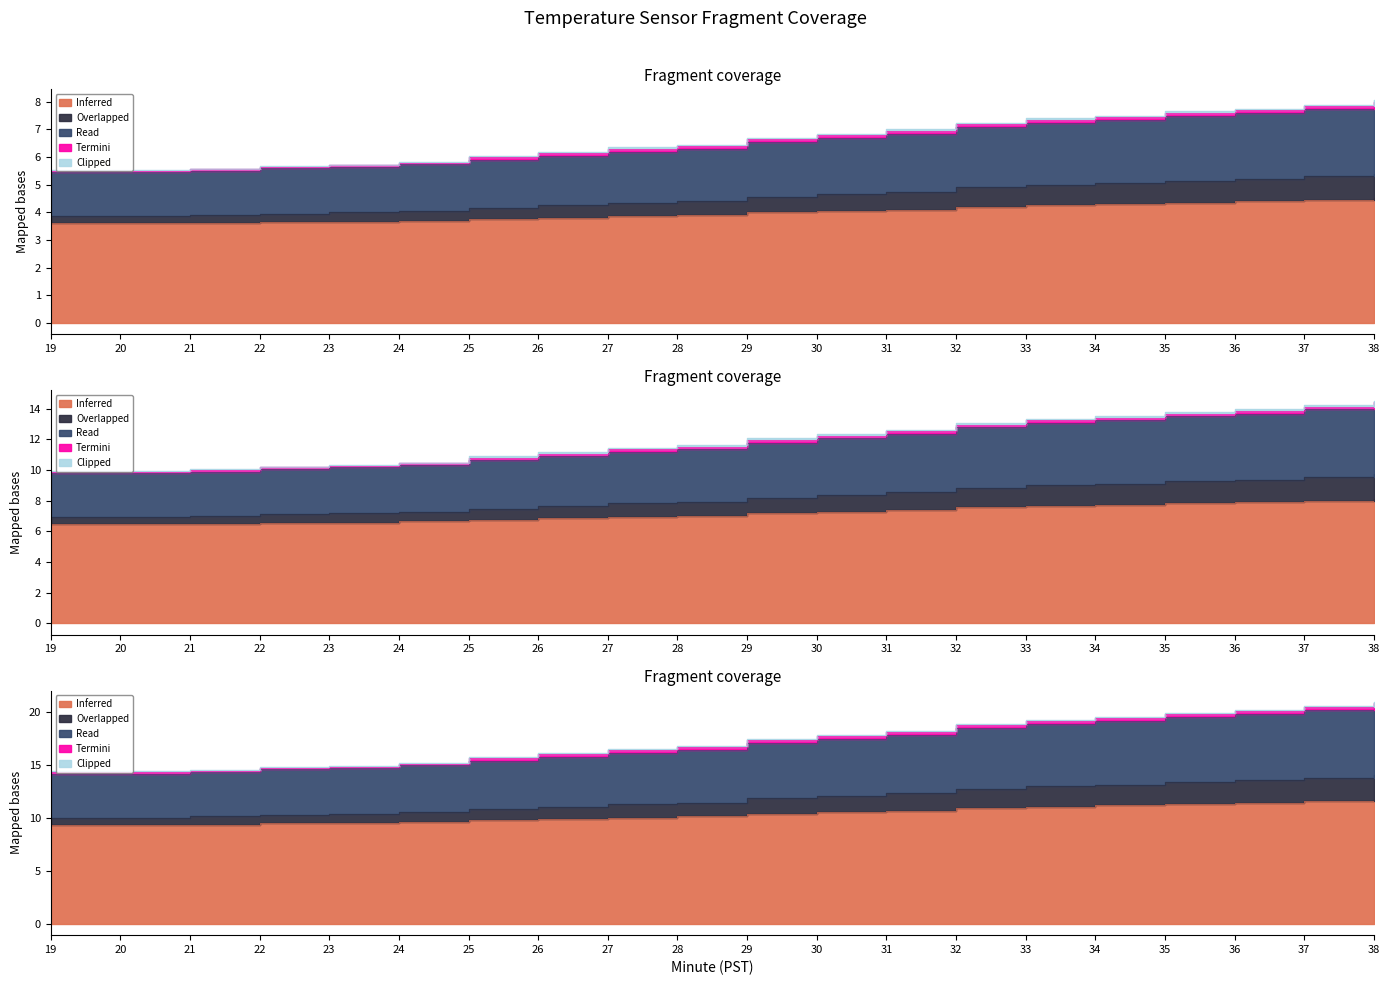

At how many categories does at least one series exceed 3?

20